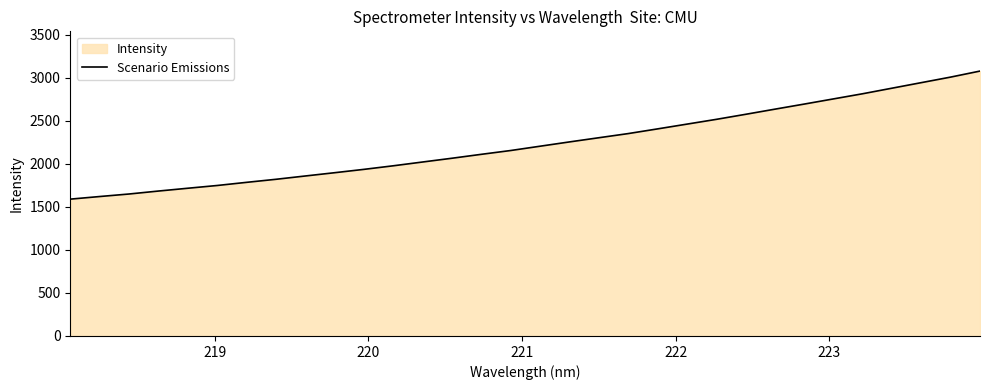

True or false: the data has more than 0 interior local peaks.

False